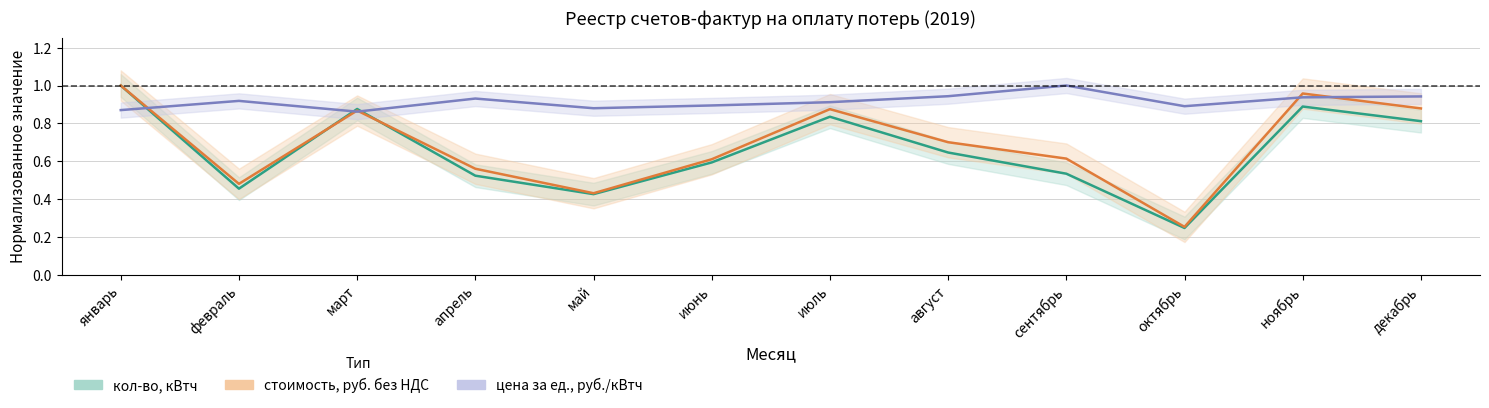

How many intersections are there between стоимость, руб. без НДС and цена за ед., руб./кВтч?

5